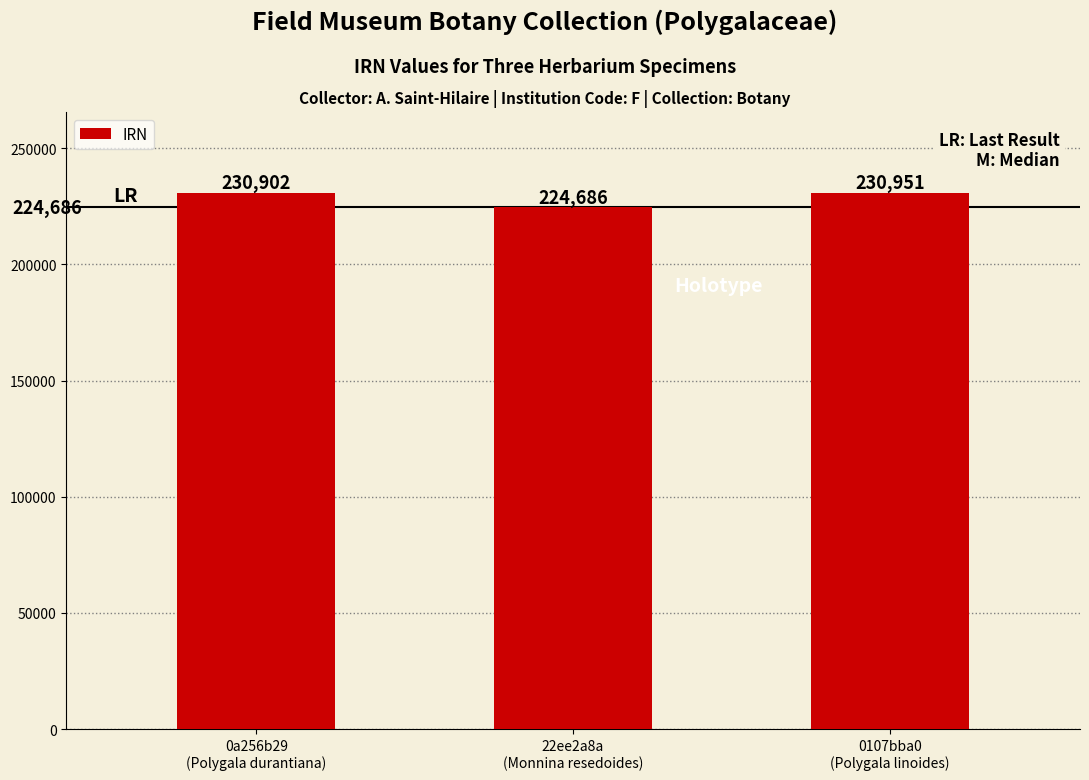

The chart shows a value of 154245 at 0a256b29
(Polygala durantiana). True or false?

False